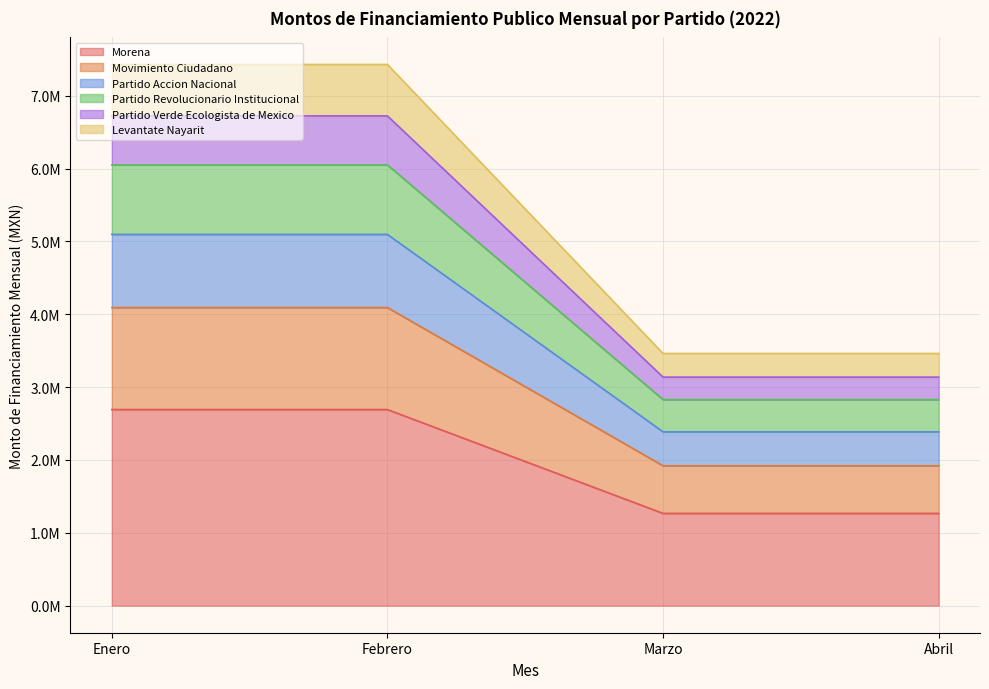

What is the smallest value displayed?

1266849.8